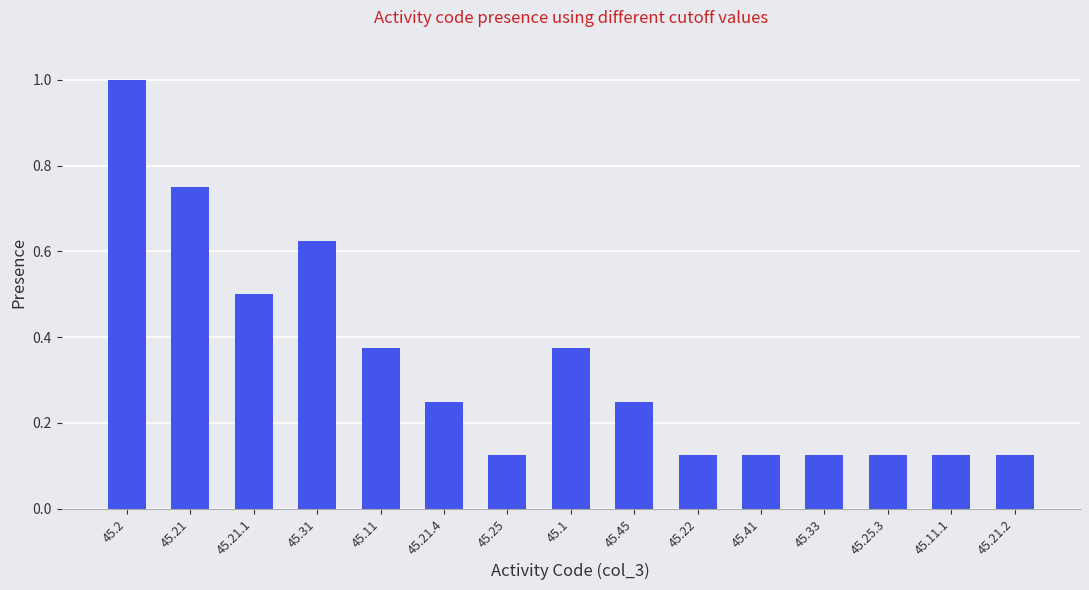

What is the difference between the maximum and minimum values?

0.9